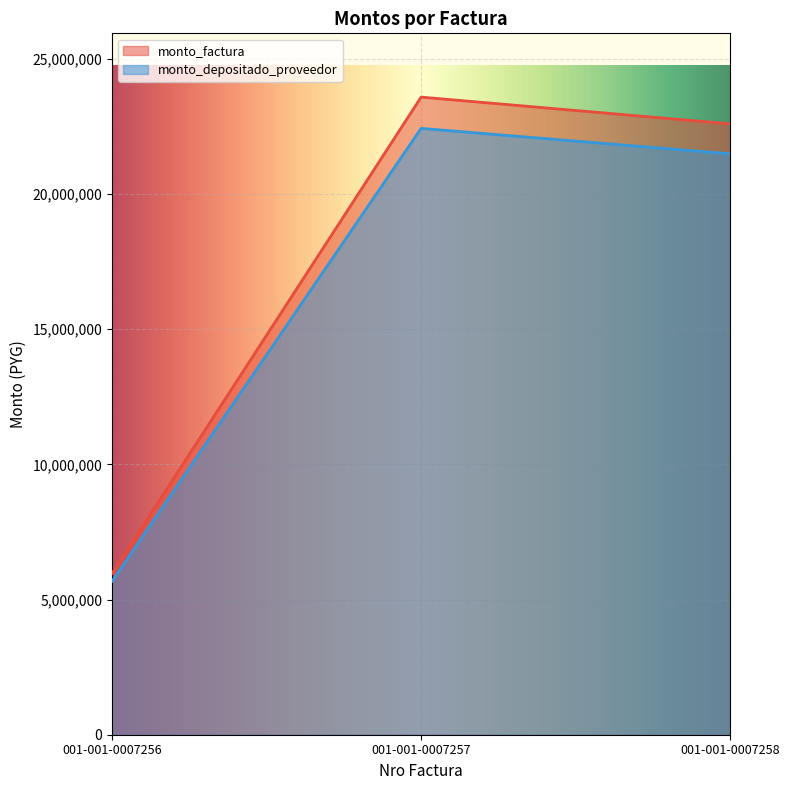

How many data points in monto_depositado_proveedor are less than 21484296?

1